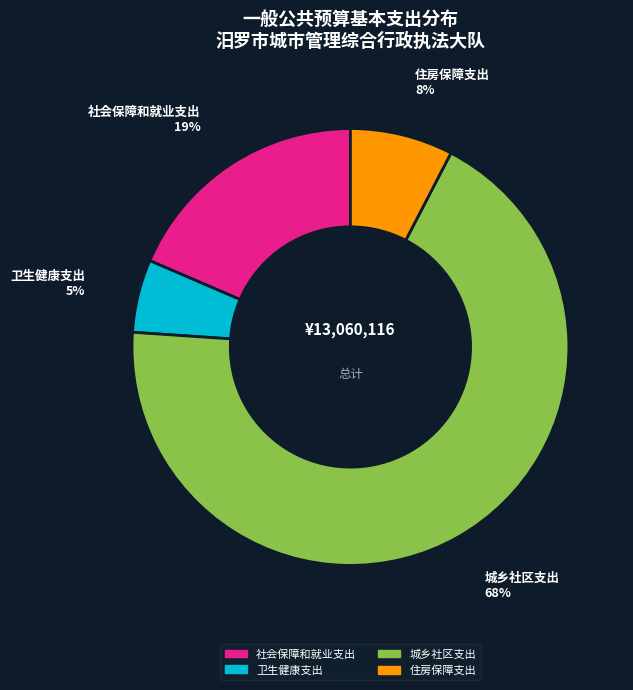

To the nearest percent, what is the difference between the largest and smallest slice percentages?

63%